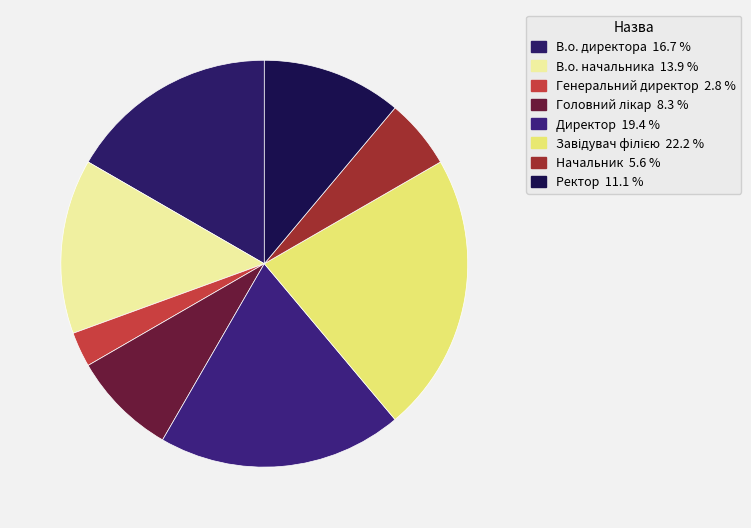

To the nearest percent, what portion does Директор represent?

19%